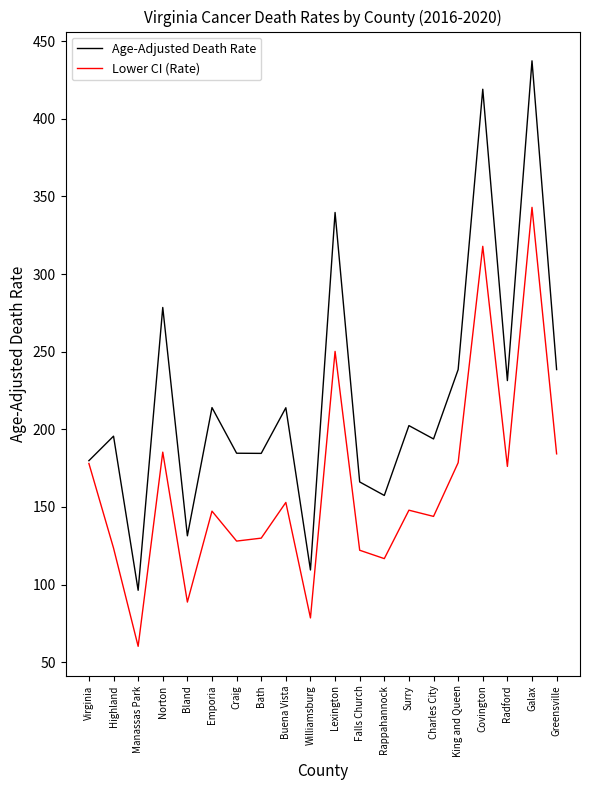

Between Surry and Greensville, which series saw the biggest shift?

Lower CI (Rate)